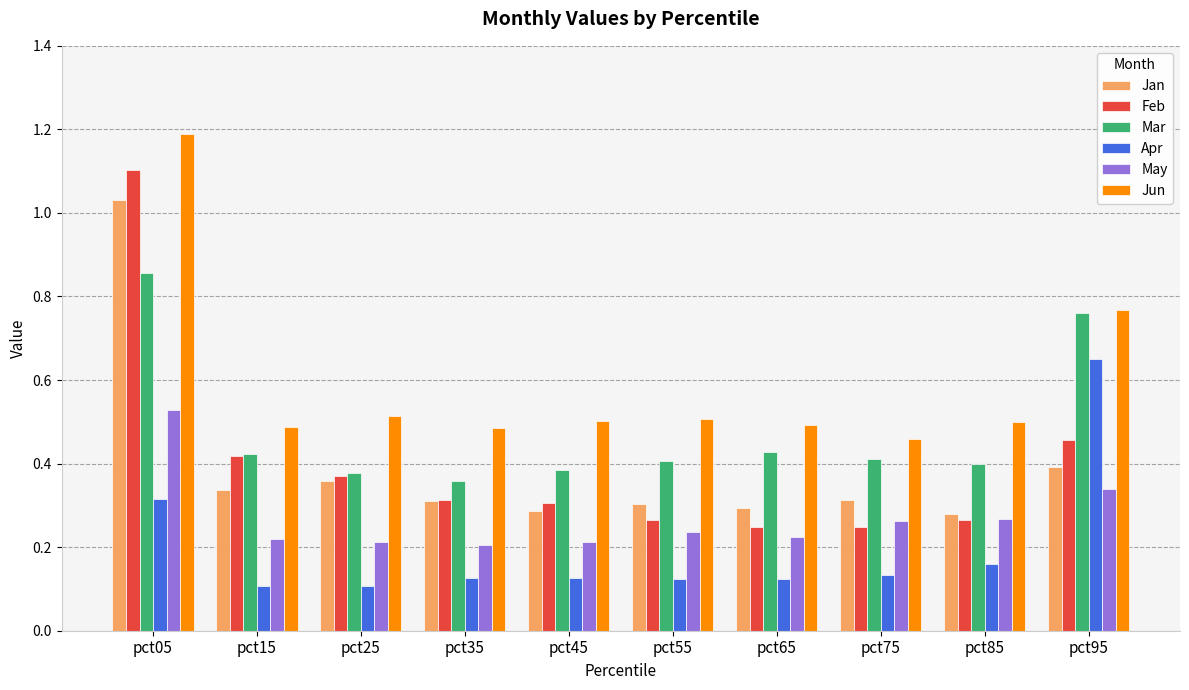

What is the total value across all series at pct55?

1.8